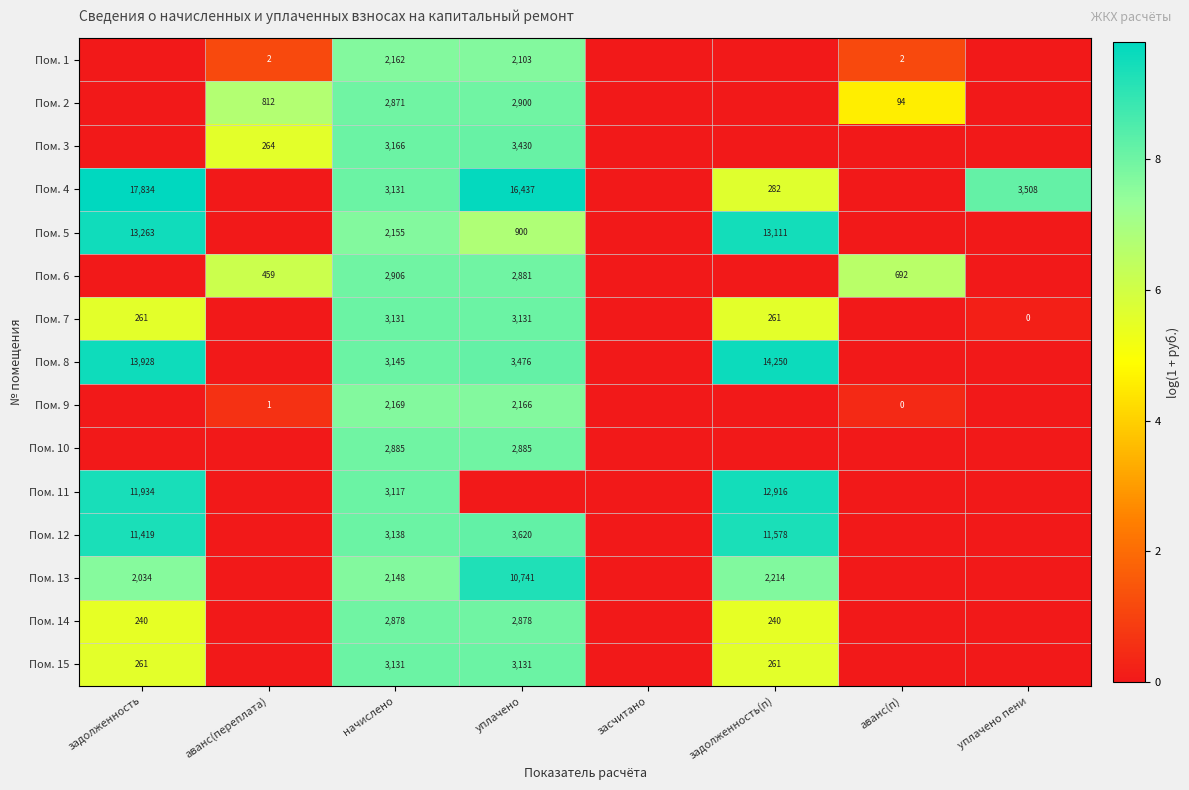

Is it true that Пом. 4 equals 439 at задолженность(п)?

False